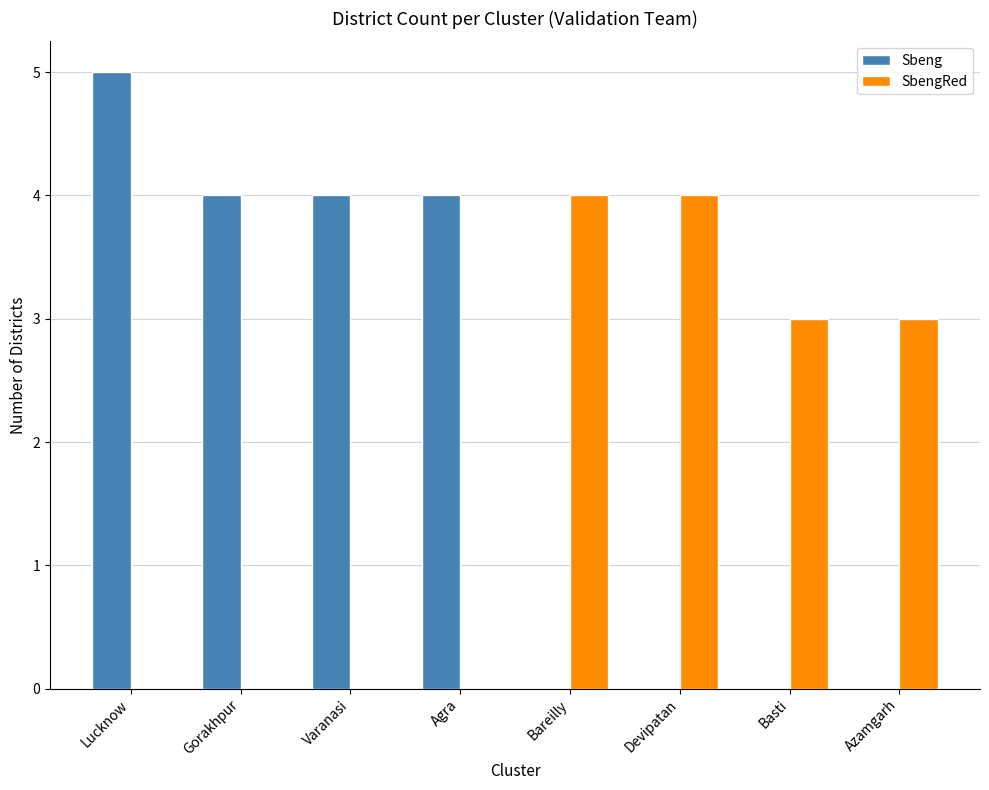

What value does the Sbeng series have at Varanasi?

4